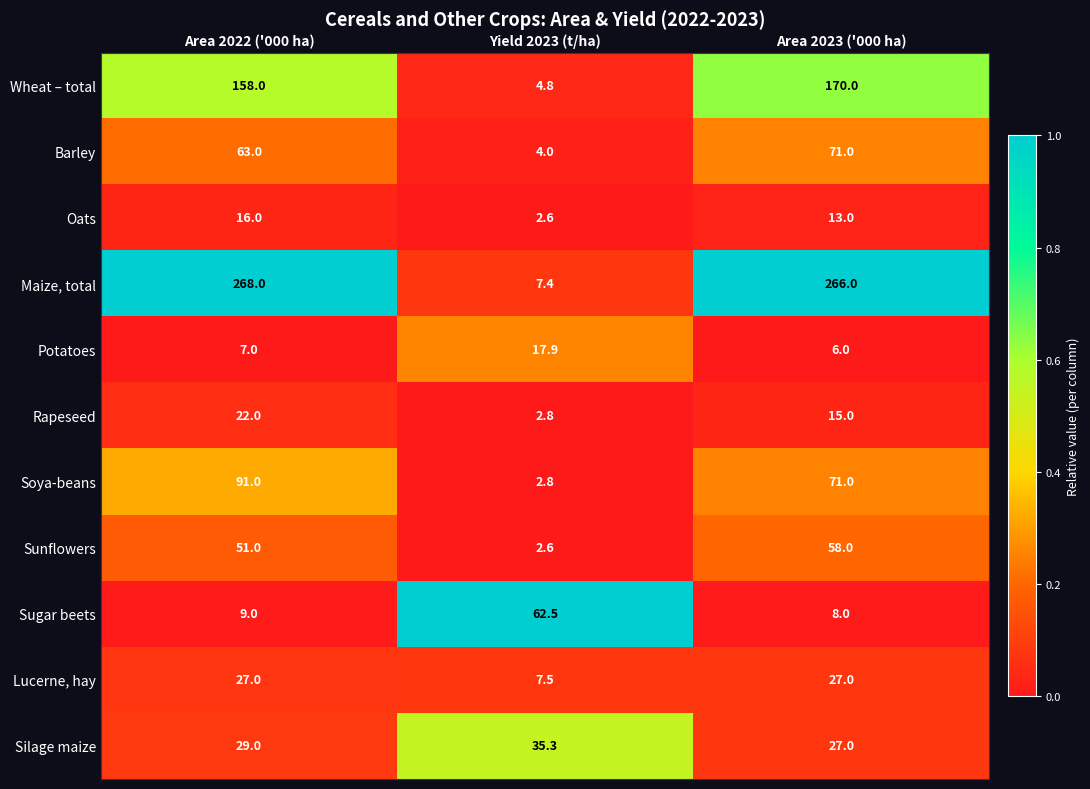

How many distinct data groups are displayed?

11